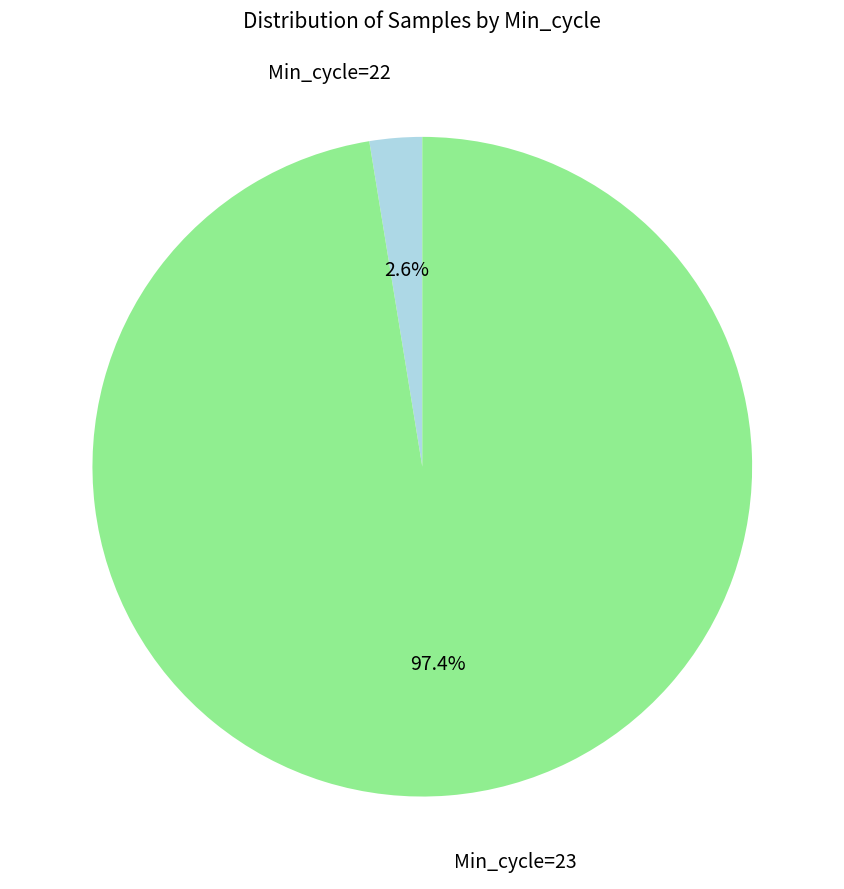

Is there any slice that represents more than half of the pie?

Yes